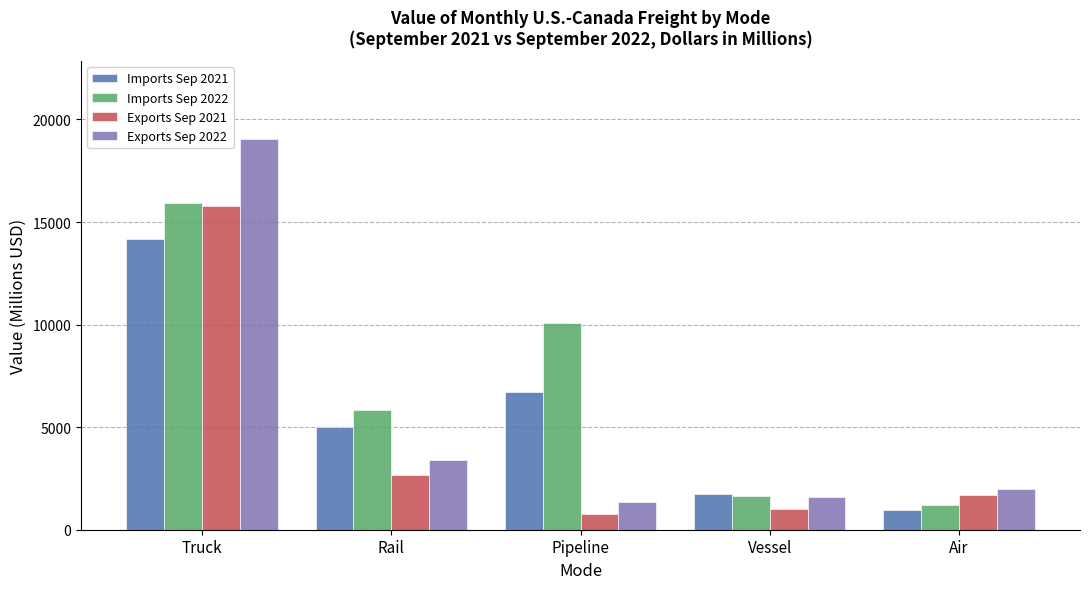

What is the maximum value shown in the chart?

19038.7